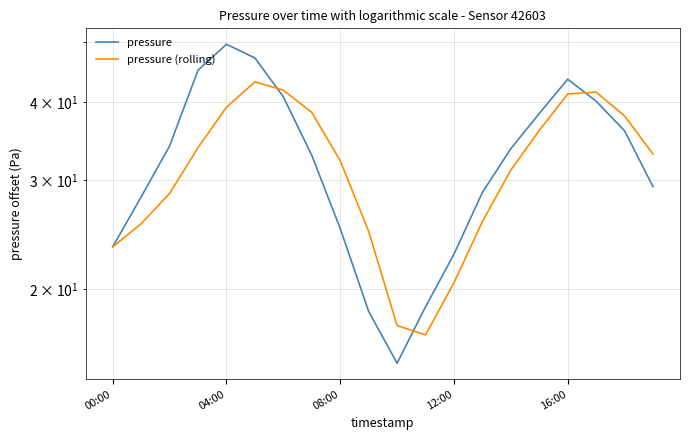

Where is the first local minimum for pressure (rolling)?

11